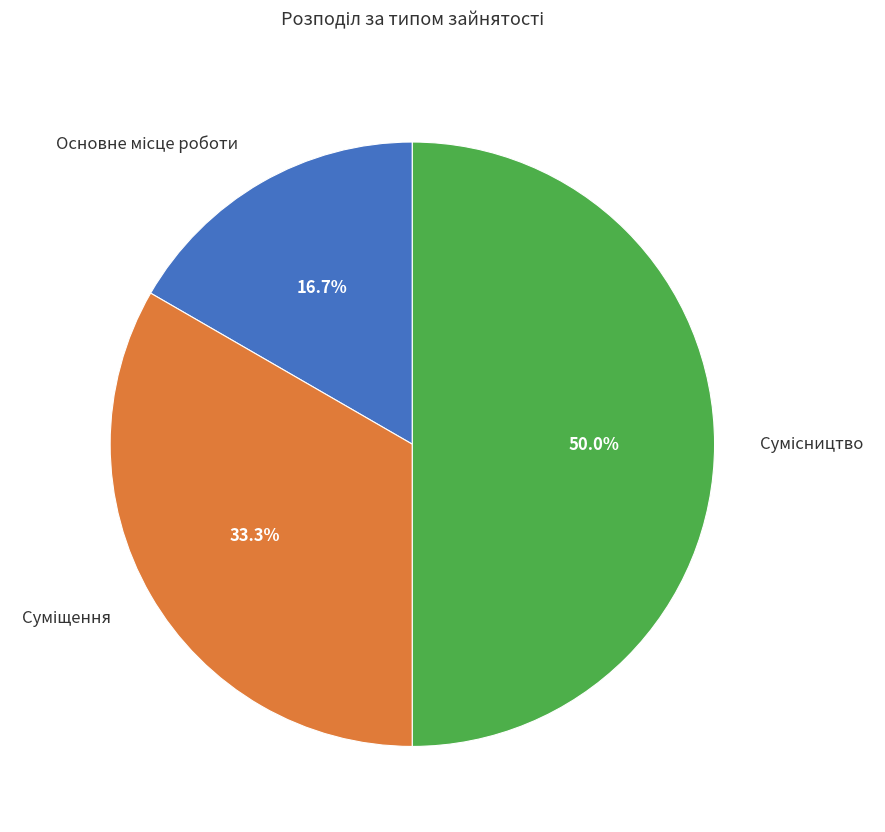

How many segments does this pie chart have?

3